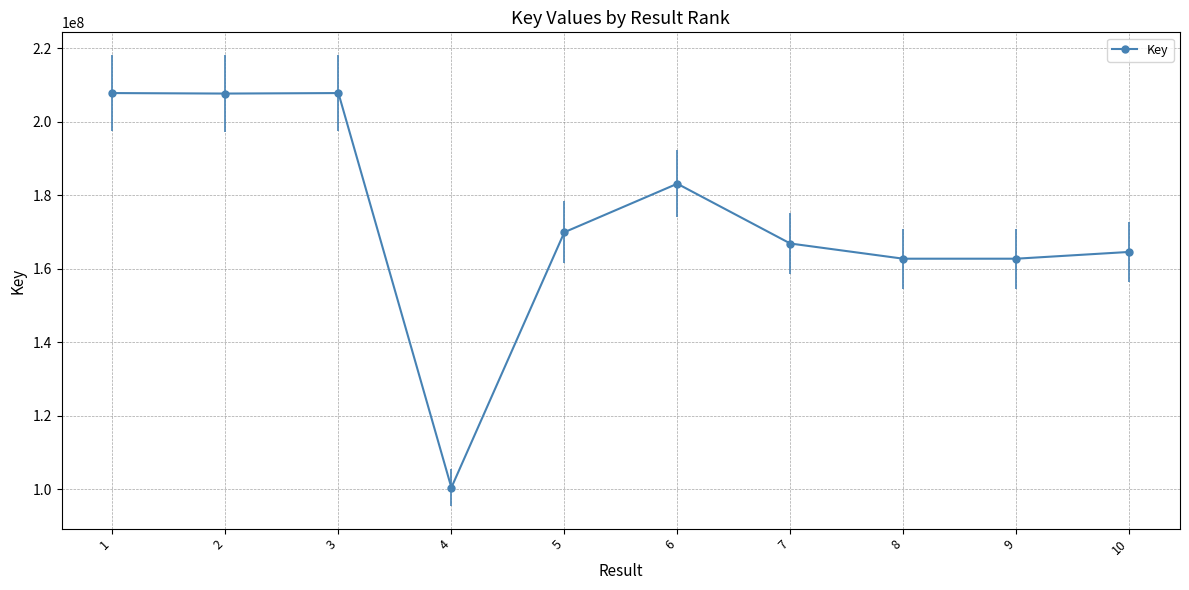

What is the average value?

173332716